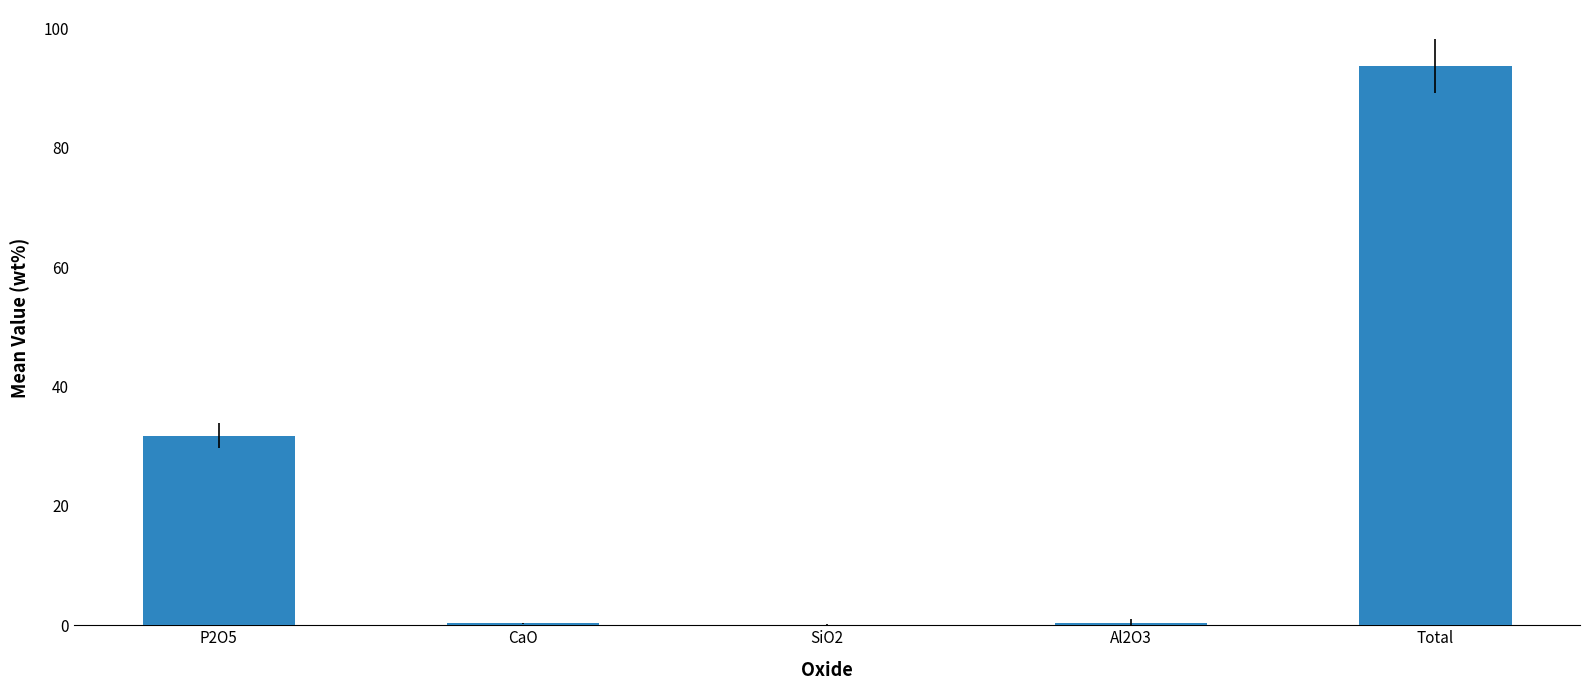

Which has a higher value, Total or P2O5?

Total